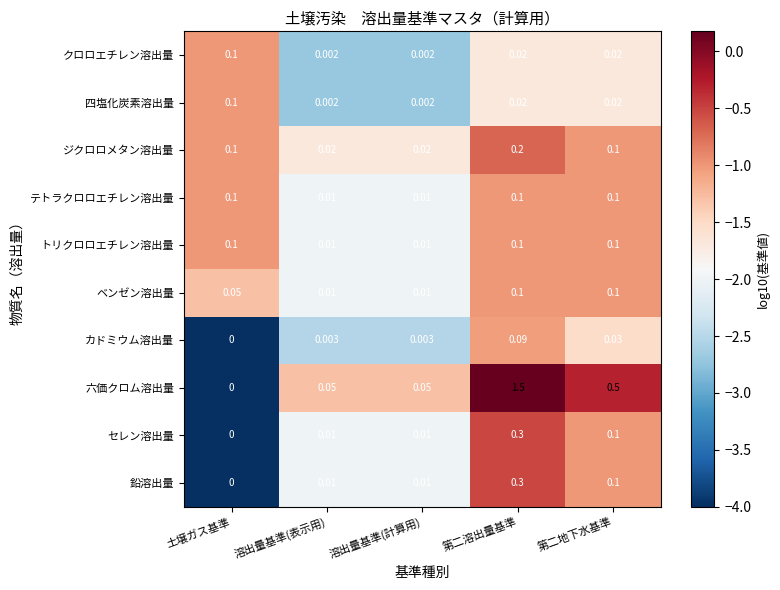

Where is カドミウム溶出量 nearest to the value 0?

土壌ガス基準